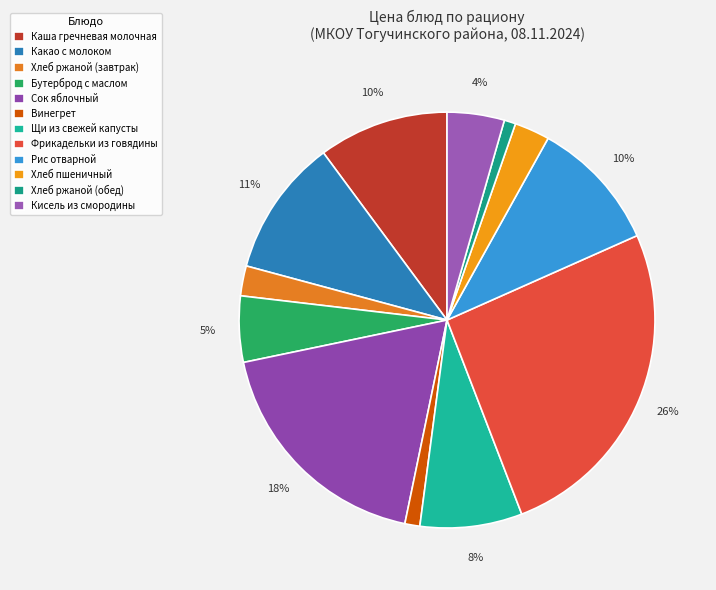

How many slices are in this pie chart?

12